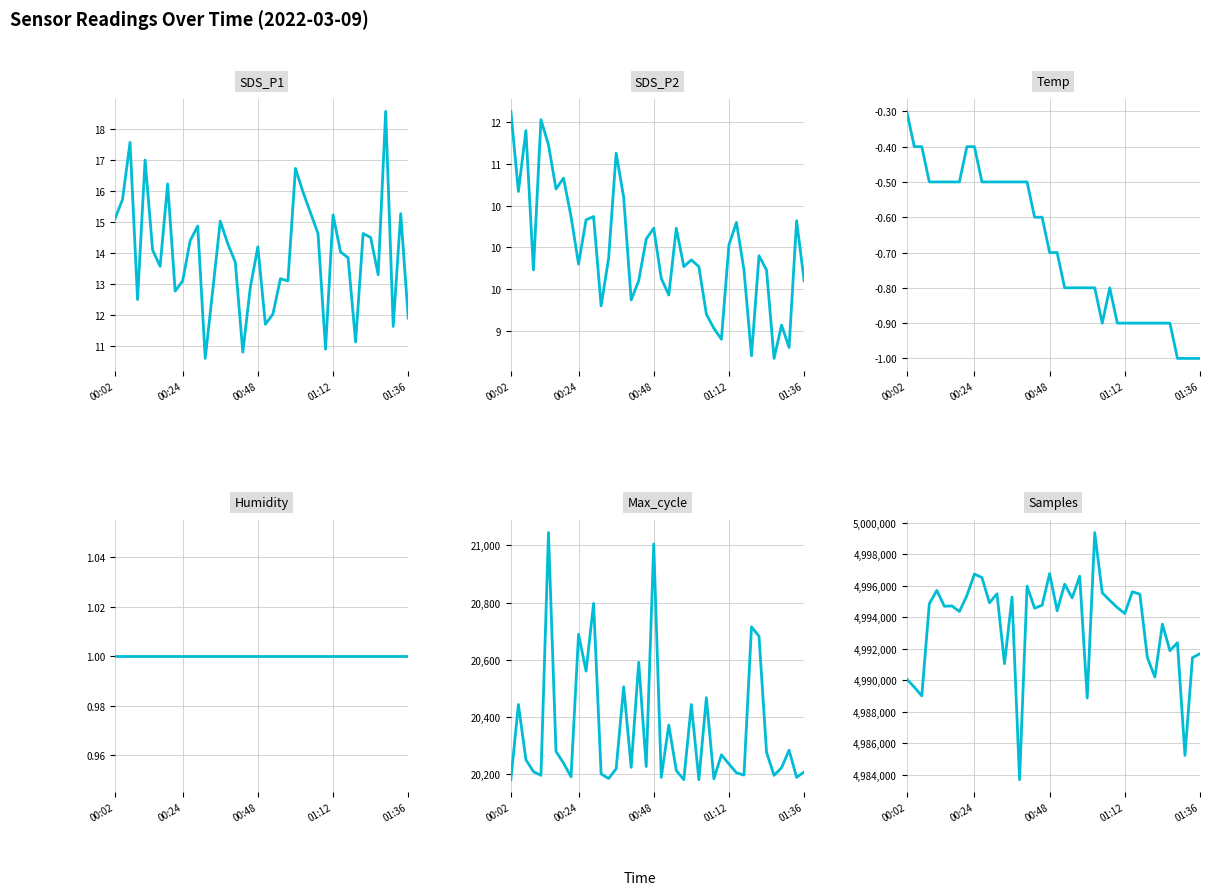

What is the average value of the Humidity series?

1.0